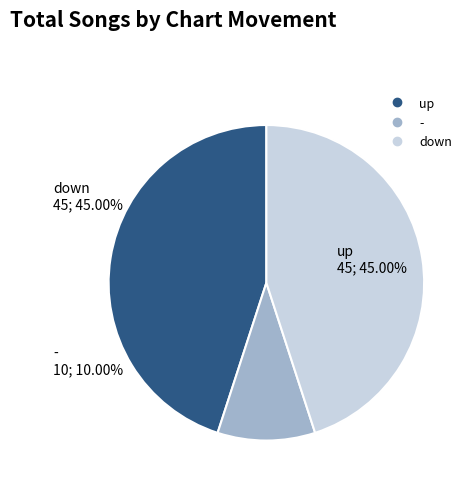

Which category has the smallest portion of the pie?

-